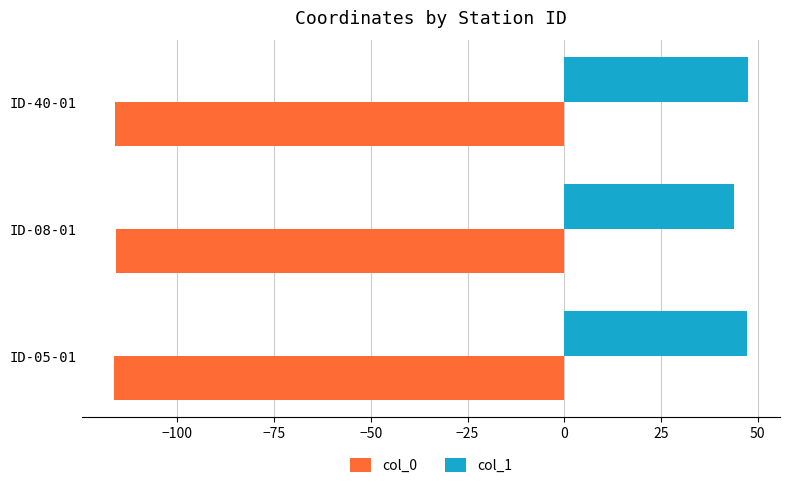

What is the sum of the col_0 values at ID-05-01 and ID-08-01?

-232.3